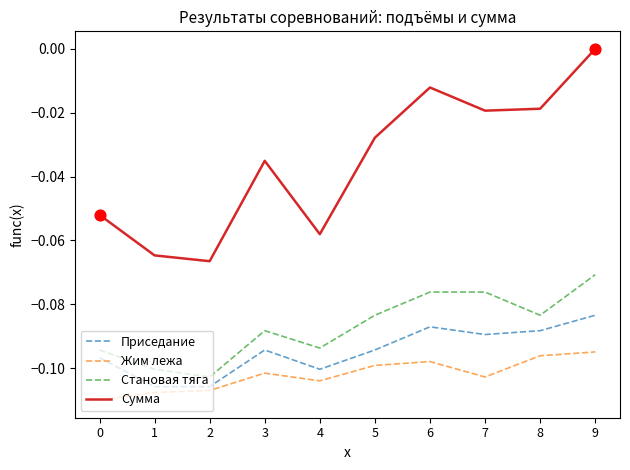

Is the value of Сумма at 0 greater than the value of Жим лежа at 8?

Yes